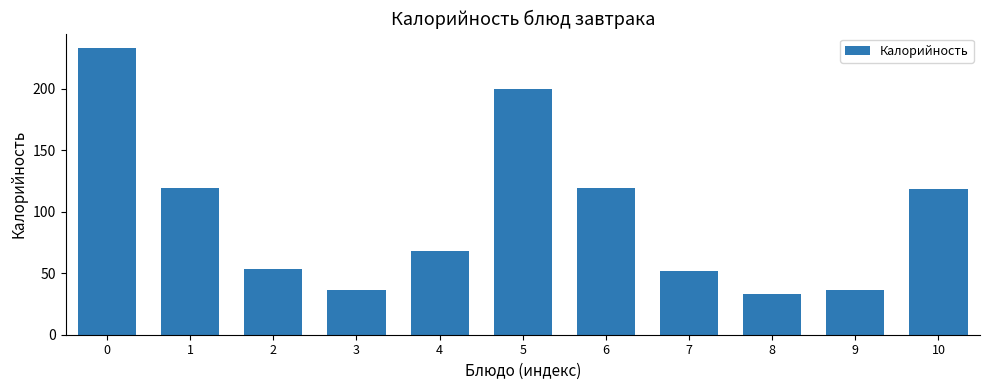

Reading right to left, transcribe all the data shown in this chart.

10=118	9=36	8=33	7=52	6=119	5=200	4=68	3=36	2=53	1=119	0=233